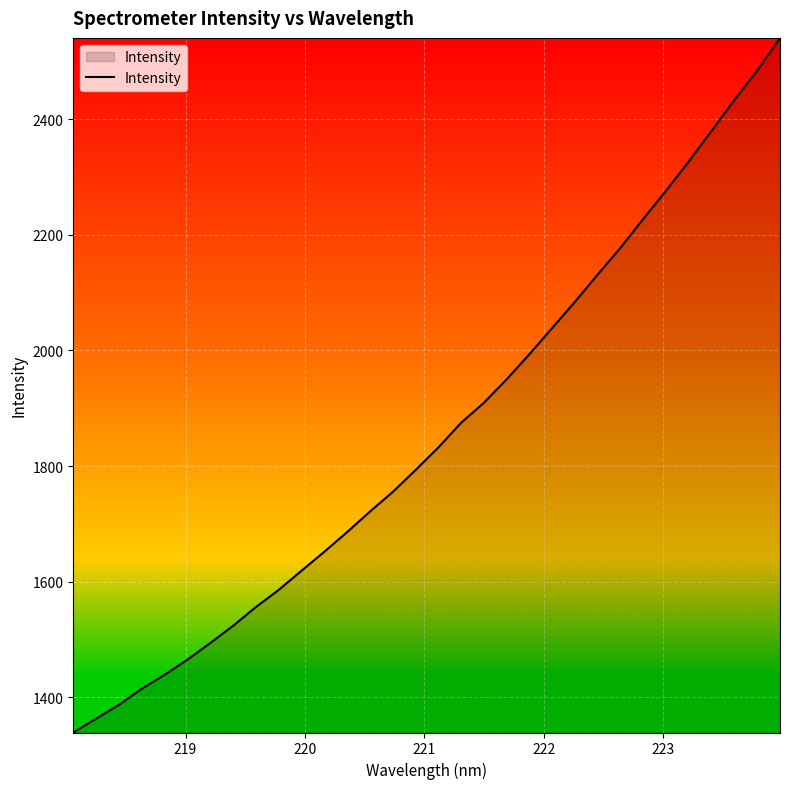

What is the minimum value shown in the chart?

1338.8